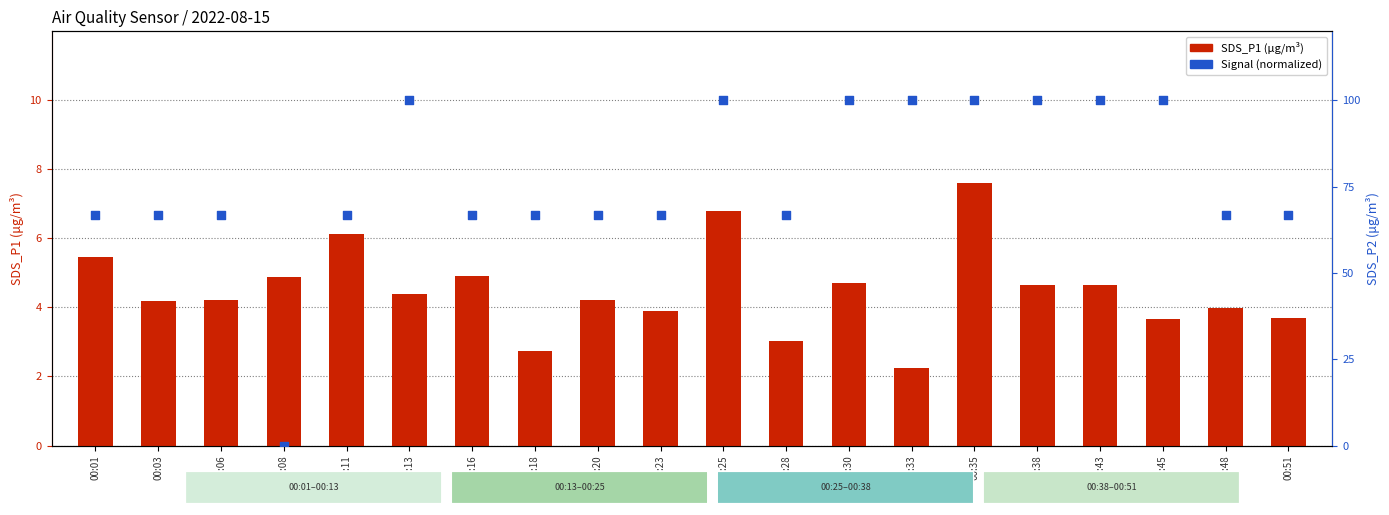

At which category is the sum across all series the highest?

00:35